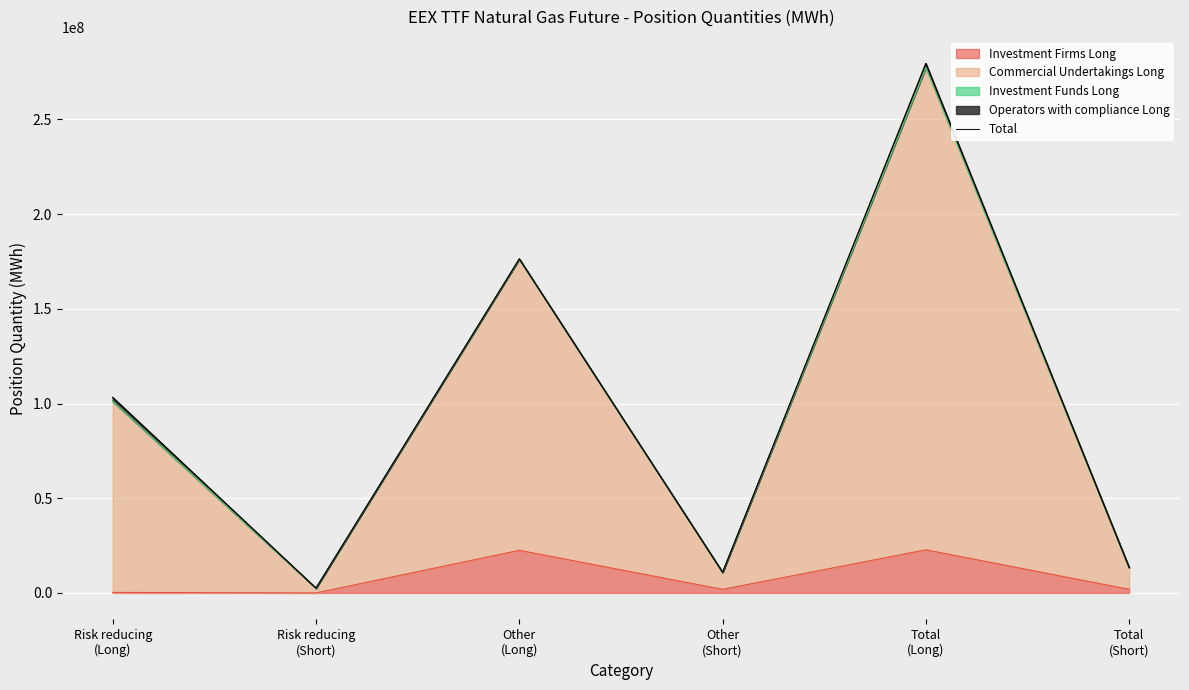

What is the value of the 1st point from the left?

103243762